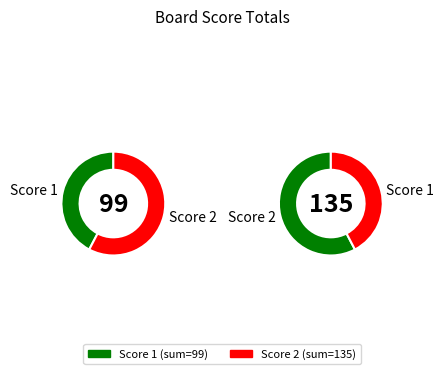

Is it true that 5 is 10% of the pie?

False